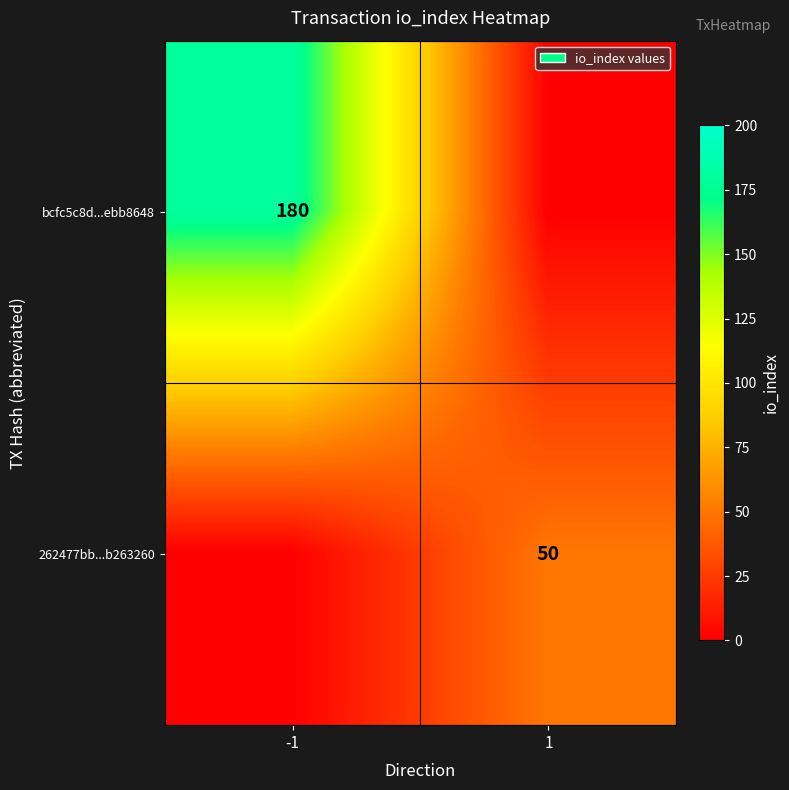

Which category has the lowest value across all series?

1